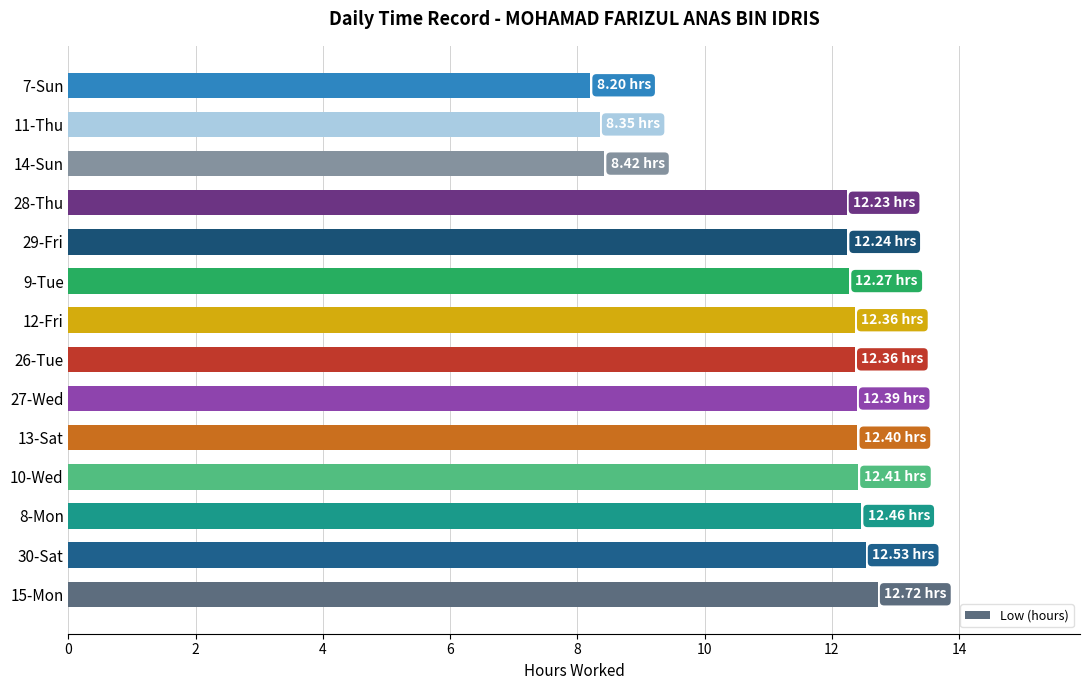

What is the average value?

11.5